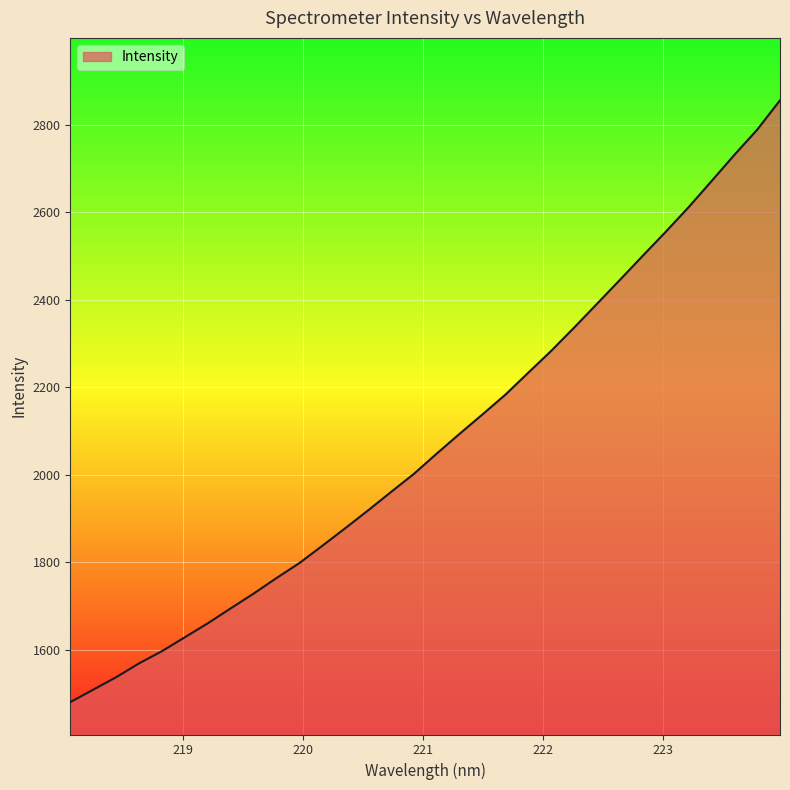

What is the difference between the maximum and minimum values?

1375.5